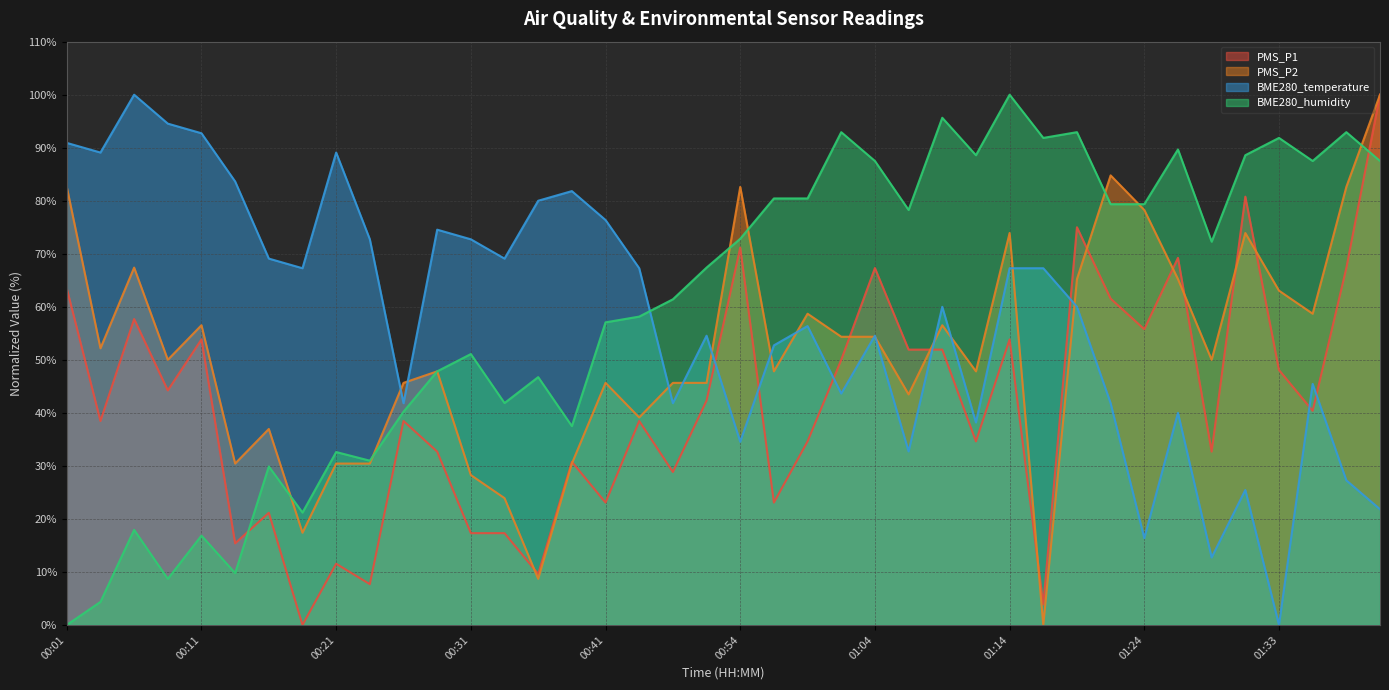

Is it true that BME280_temperature equals 52.7 at 00:56?

True